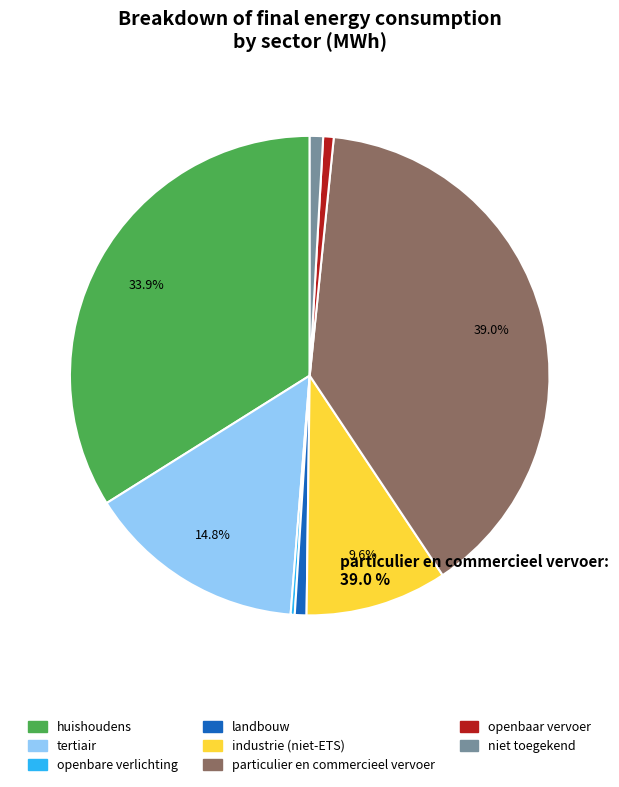

Which category has the biggest portion of the pie?

particulier en commercieel vervoer